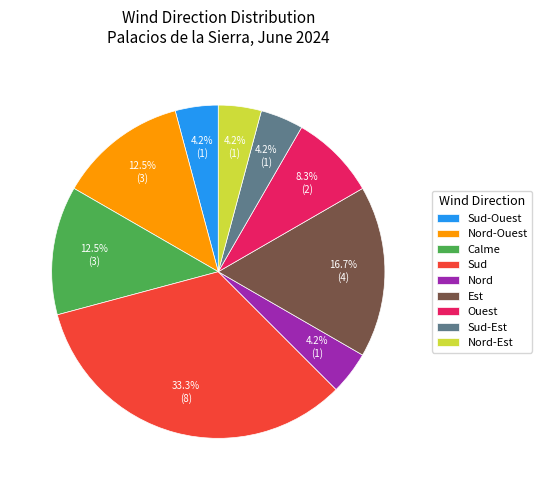

Is the sum of Nord and Est greater than half?

No